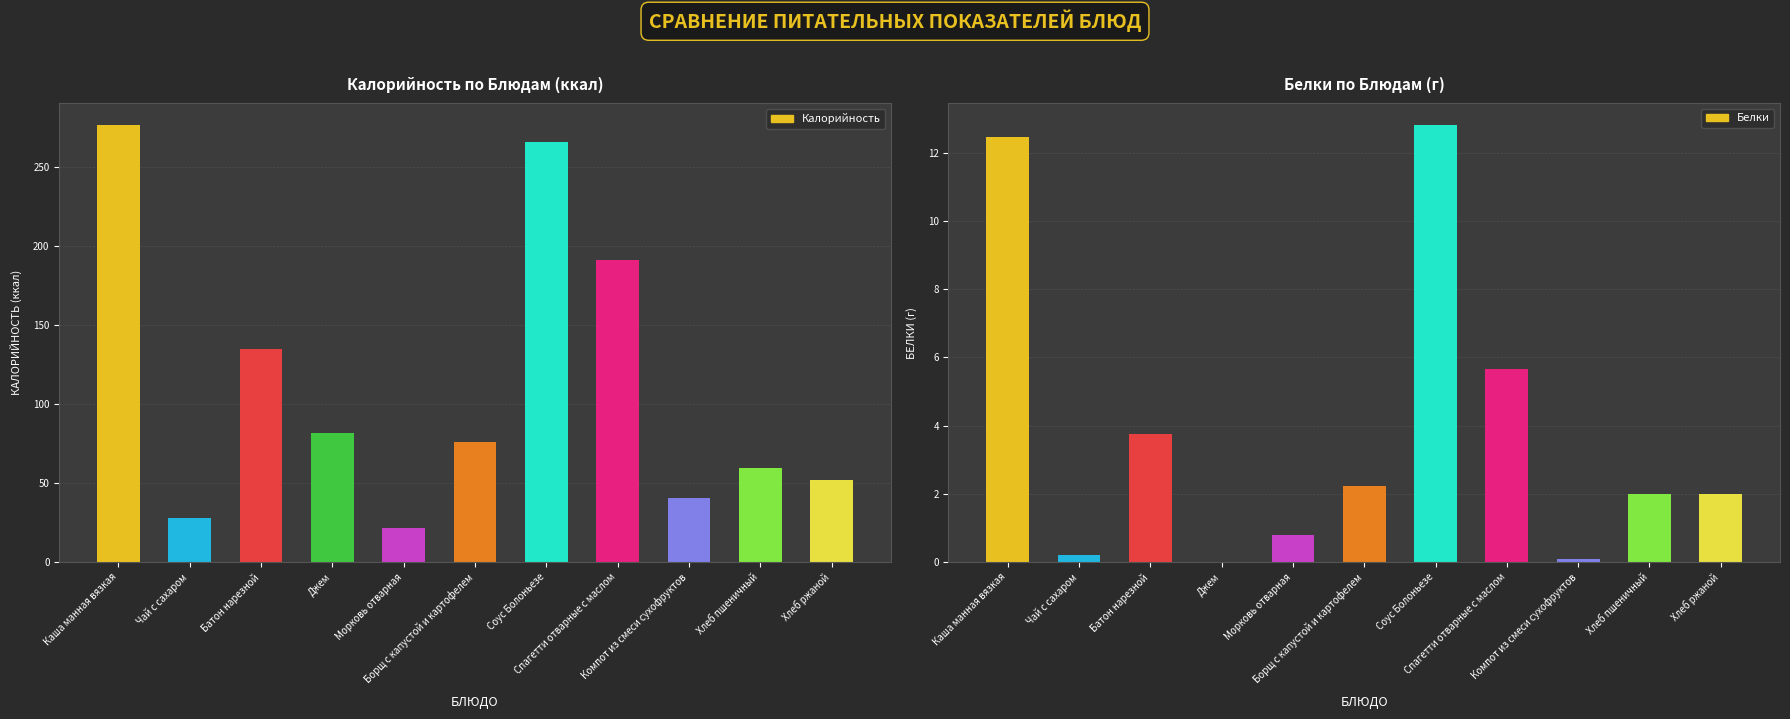

What is the lowest value of the Калорийность series?

21.2